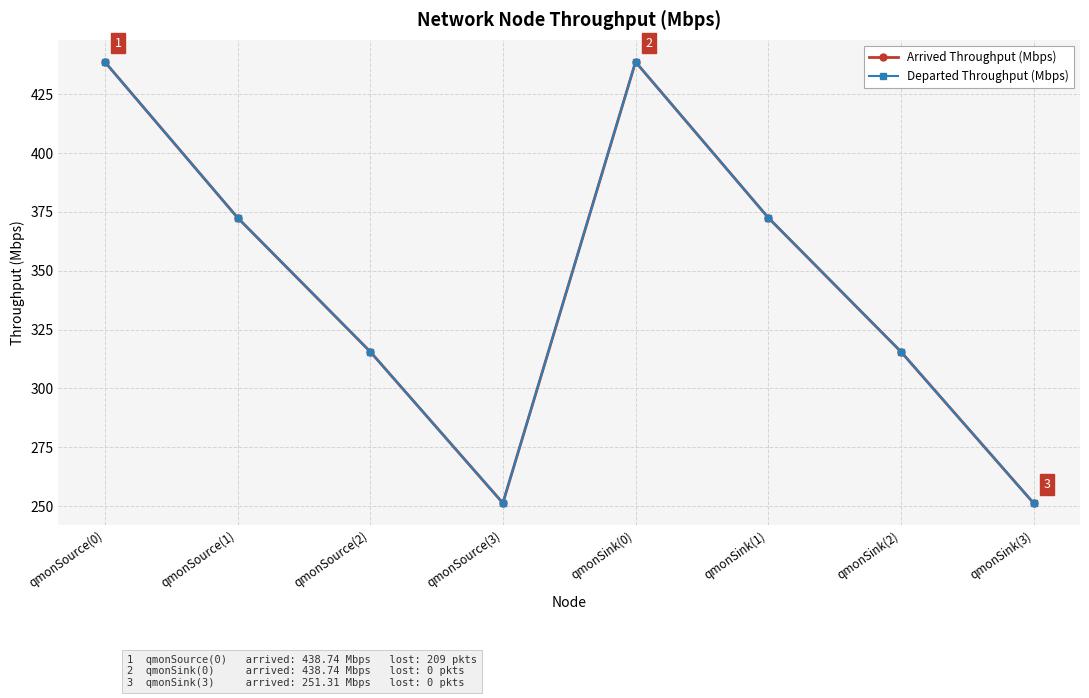

Which series changed the most between qmonSource(3) and qmonSink(1)?

Departed Throughput (Mbps)